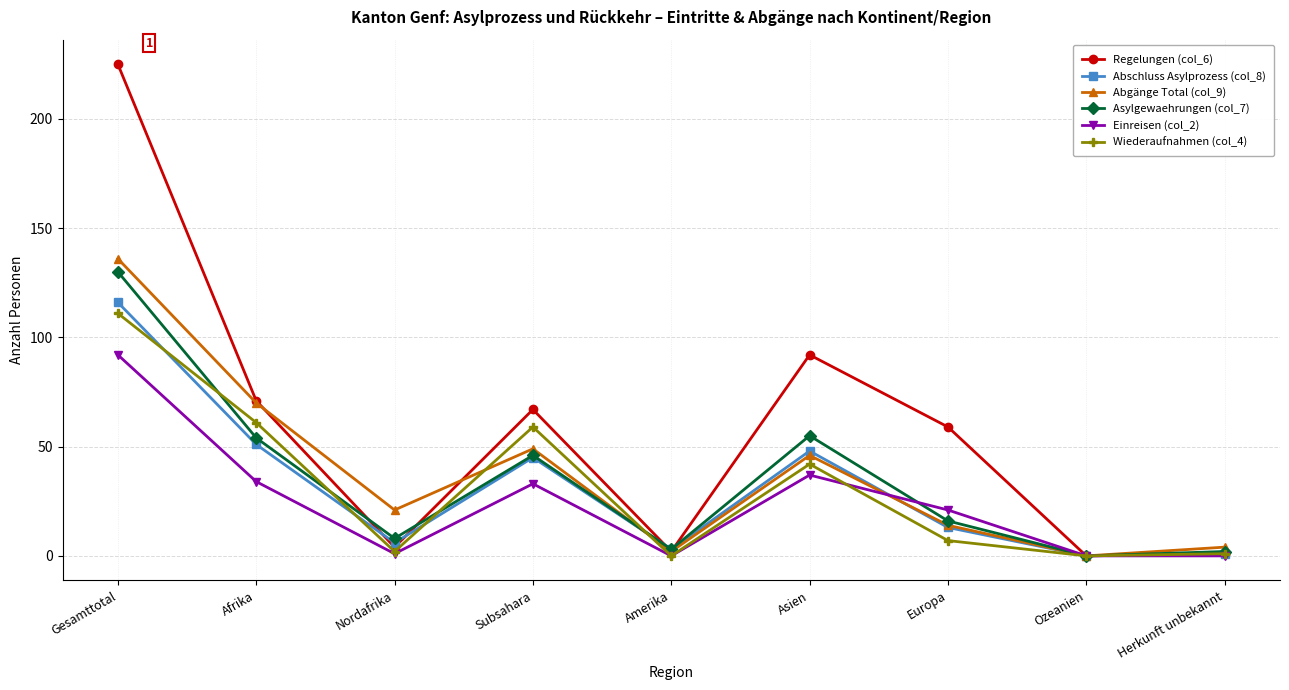

What is the value of the Abschluss Asylprozess (col_8) point at the 5th from the left?

3